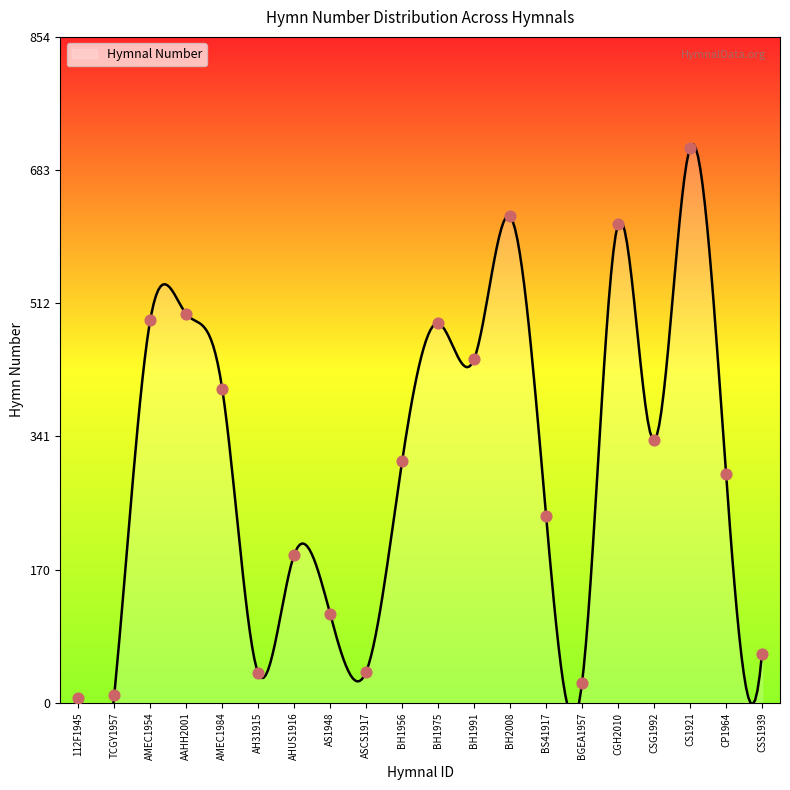

What is the change in value from AS1948 to ASCS1917?

-74